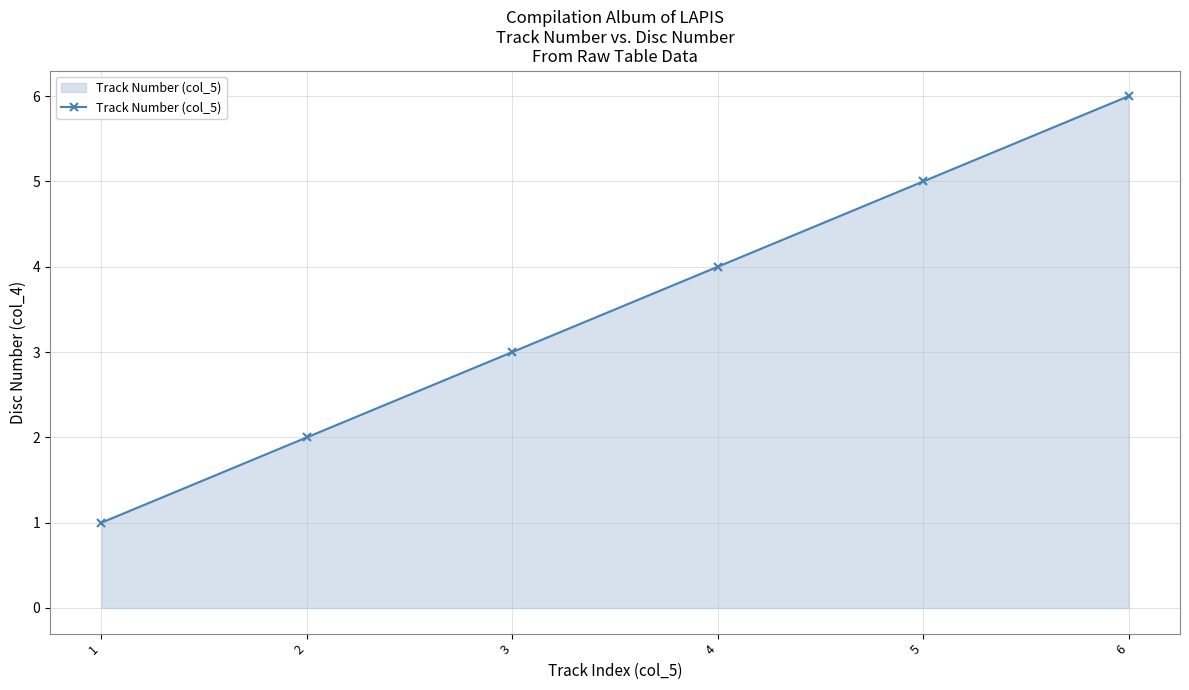

What is the smallest value displayed?

1